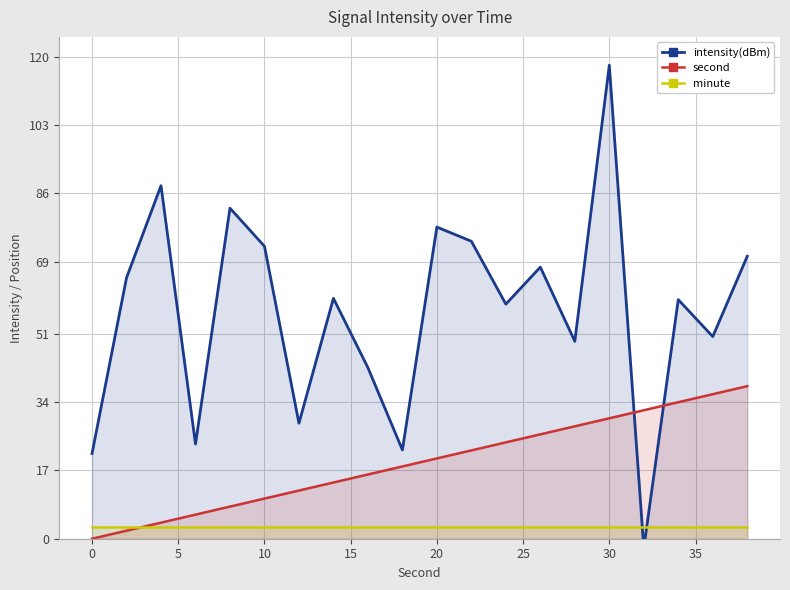

Count the number of data series in this chart.

3